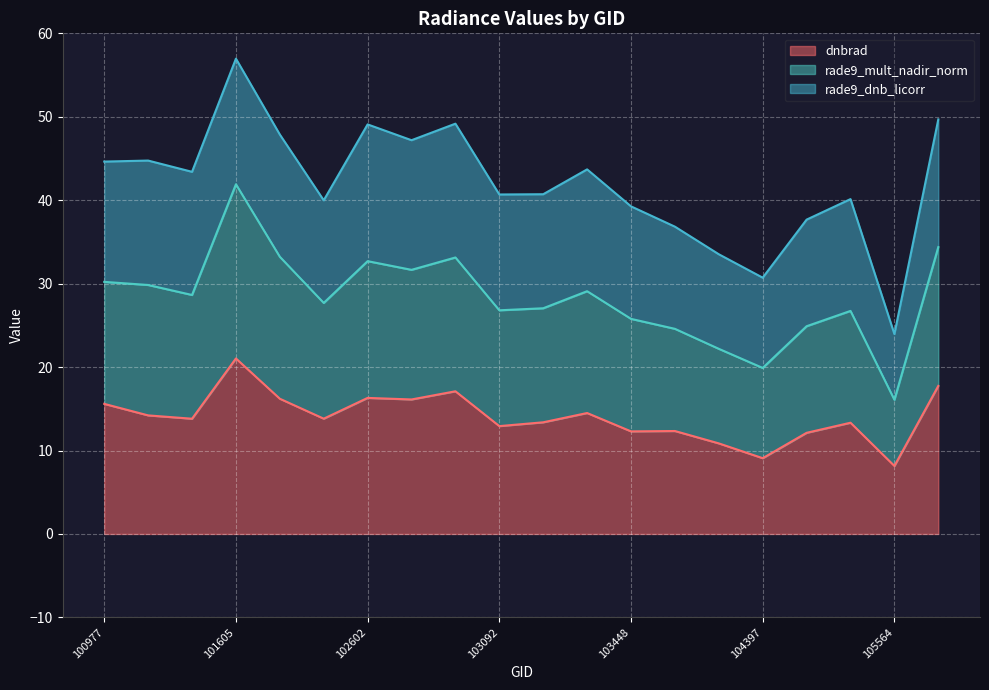

True or false: dnbrad and rade9_mult_nadir_norm intersect in this chart.

False